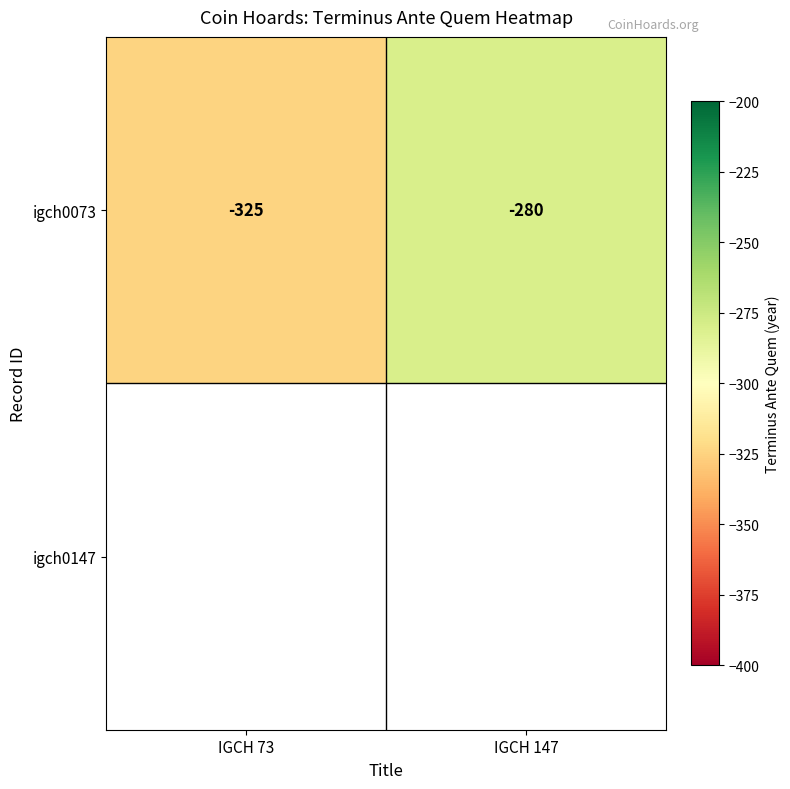

What is the sum of the igch0073 values at IGCH 73 and IGCH 147?

-605